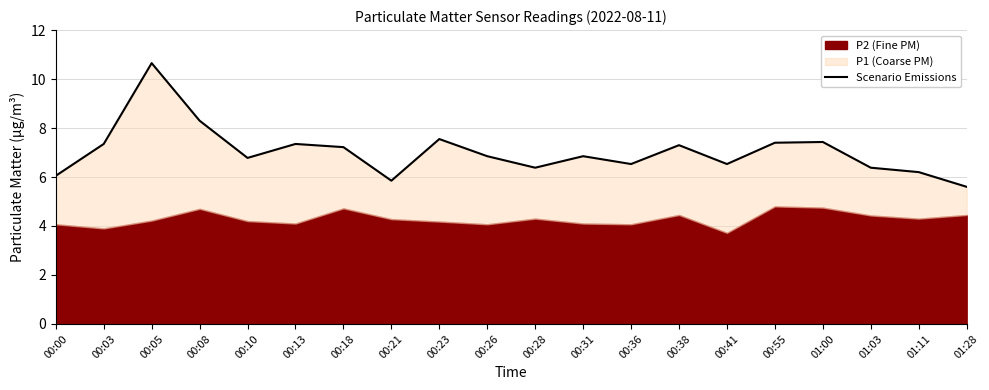

What is the maximum value shown in the chart?

10.7